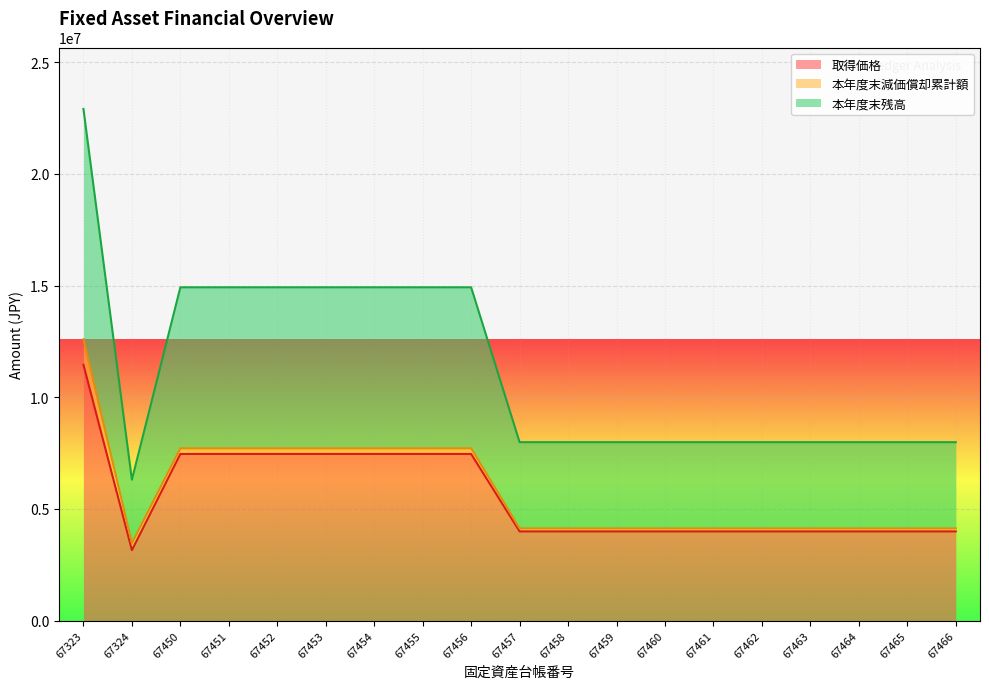

True or false: 取得価格 and 本年度末残高 intersect in this chart.

False